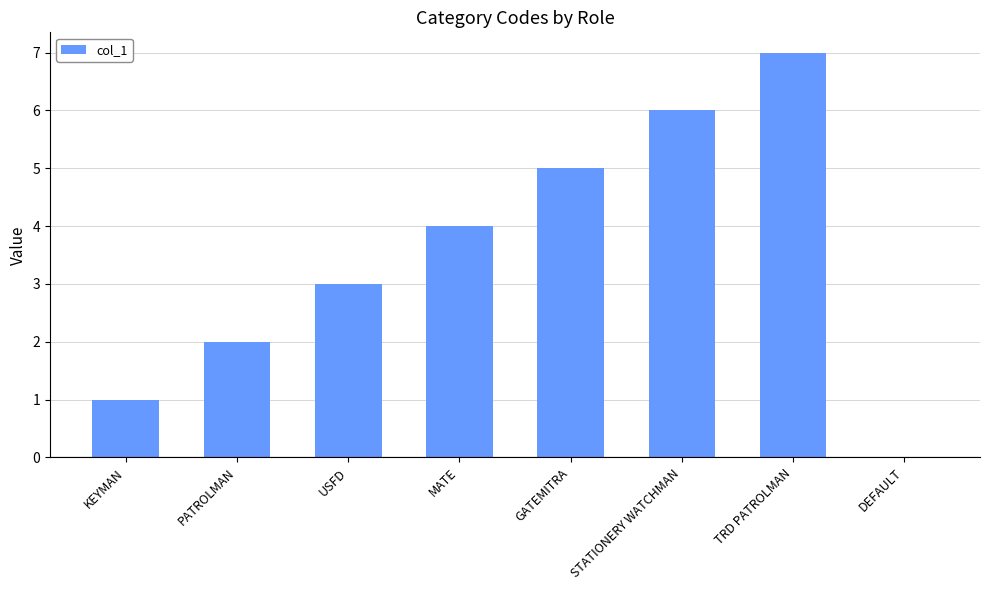

At which category does the chart reach its peak across all series?

TRD PATROLMAN